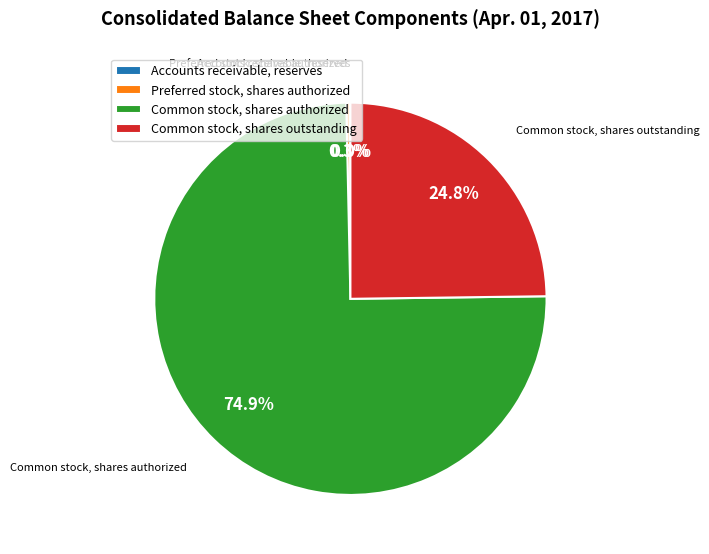

How much of the chart is everything except Common stock, shares authorized?

25.1%